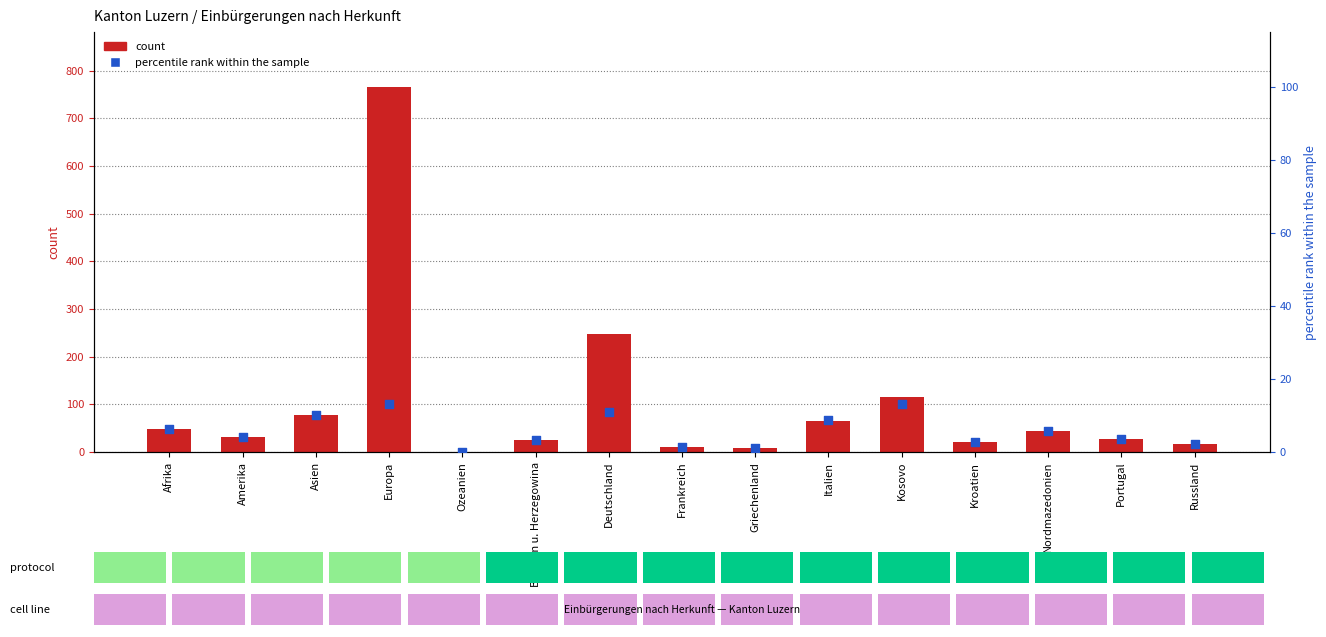

At which category is the sum across all series the highest?

Europa